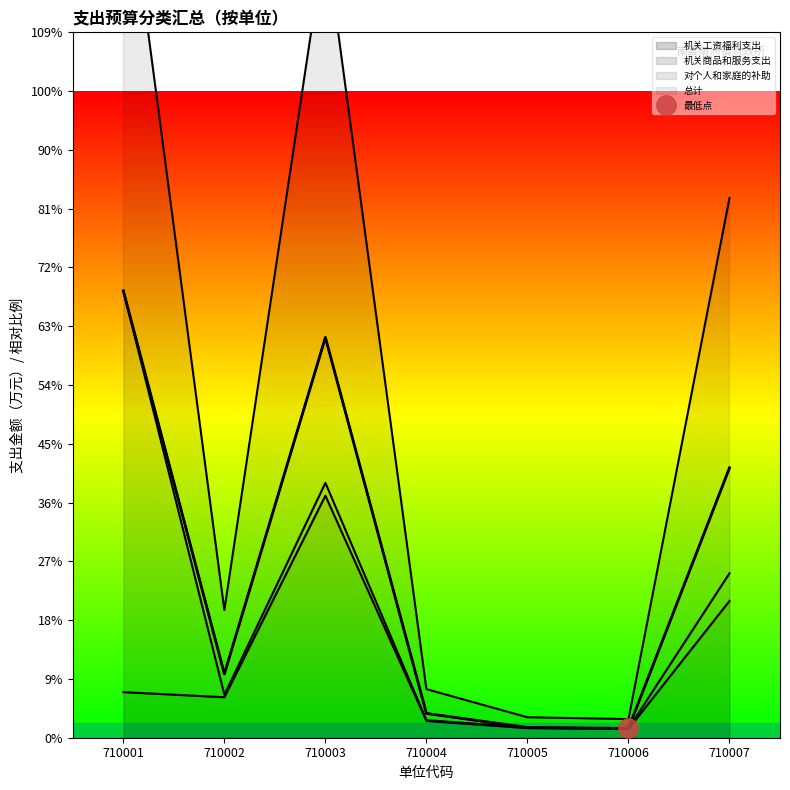

Where is the first local minimum for 总计?

710002